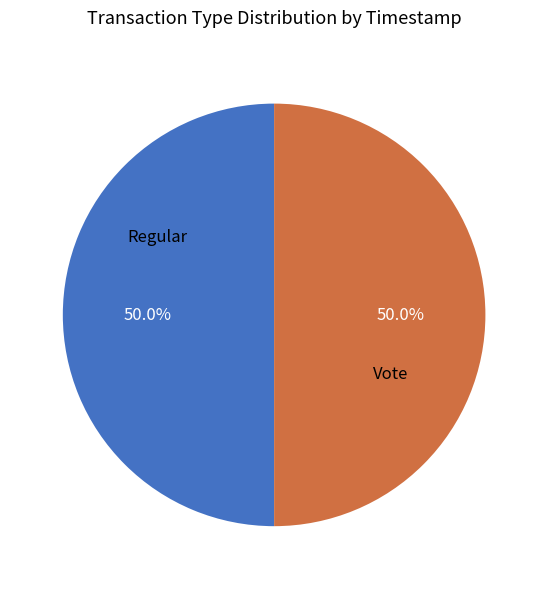

To the nearest percent, what is the combined percentage of Regular and Vote?

100%